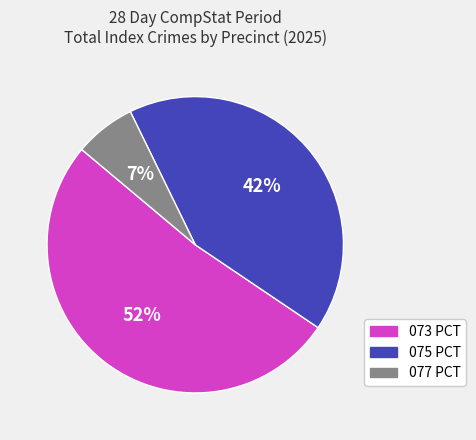

To the nearest percent, what percentage of the pie is 077 PCT?

7%